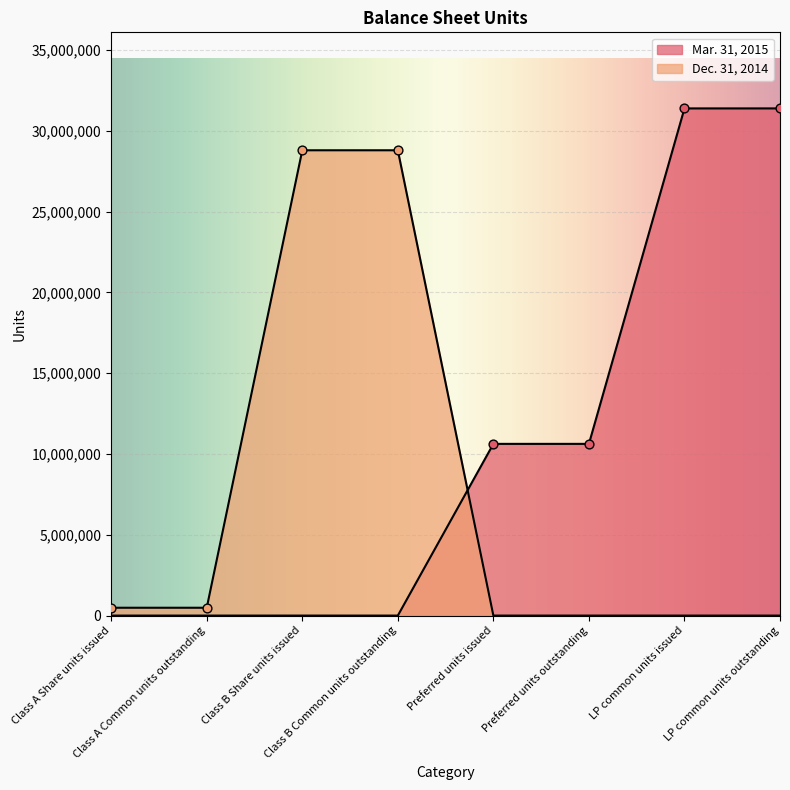

Which series has the largest Y range (max minus min)?

Mar. 31, 2015